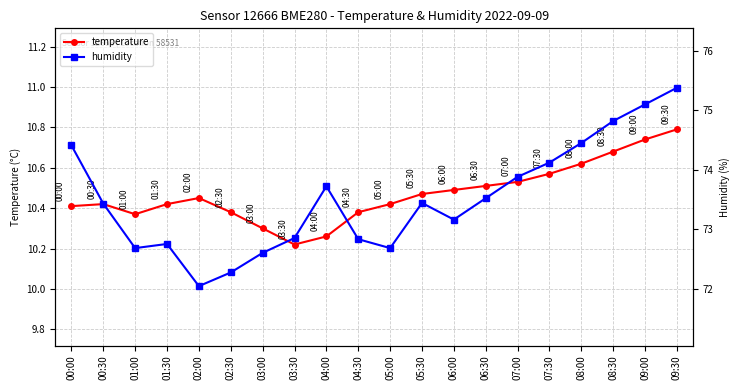

True or false: temperature and humidity intersect in this chart.

False